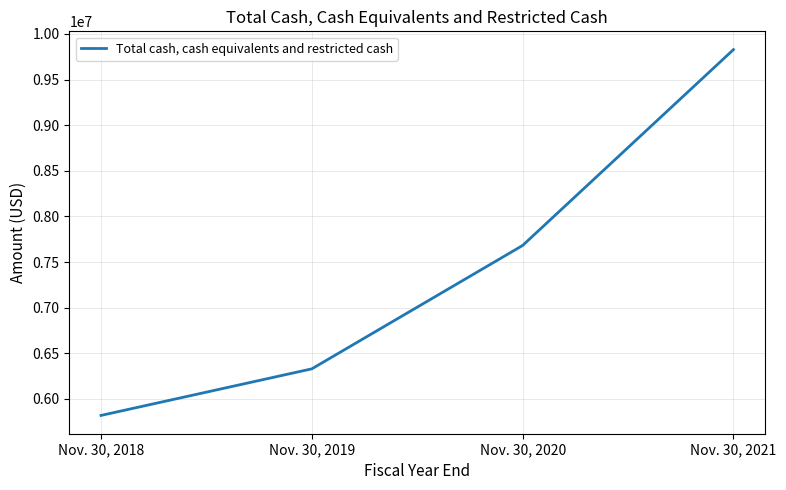

What is the change in value from Nov. 30, 2018 to Nov. 30, 2021?

+4009644